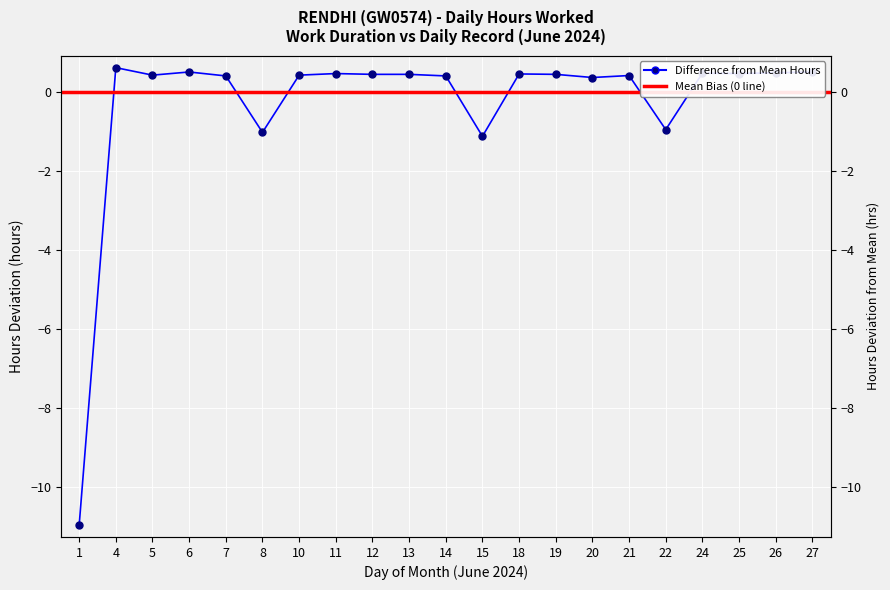

What is the sum of all values?

-6.2